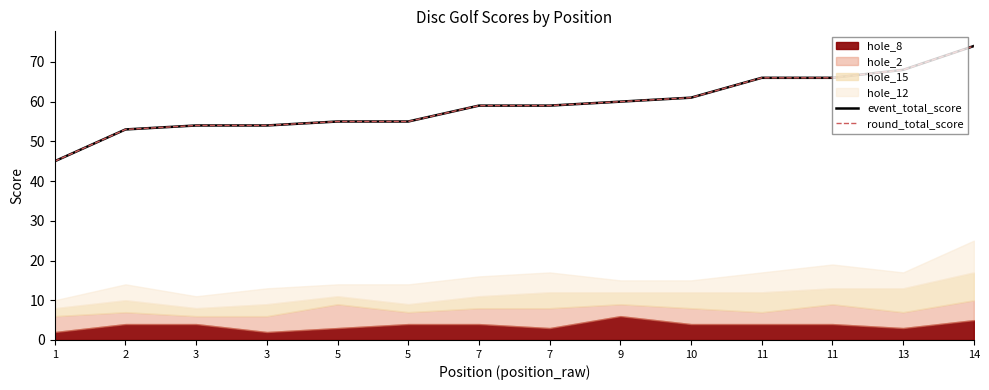

At how many categories does at least one series exceed 59?

6